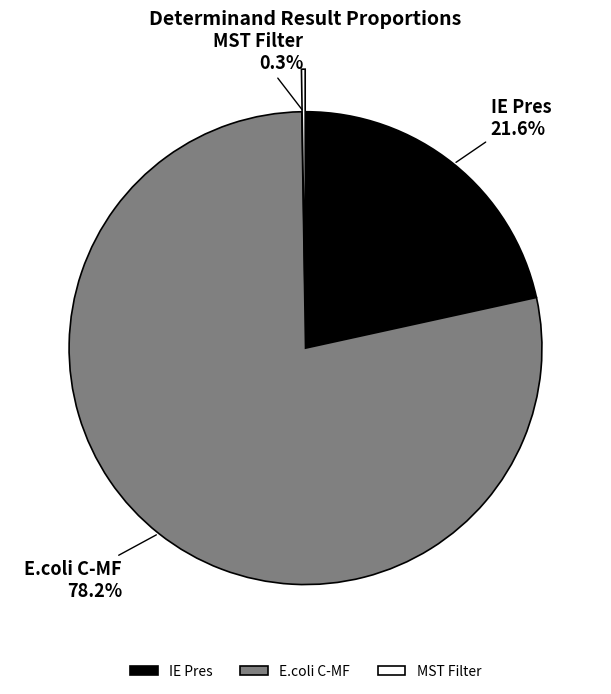

Which slice is the largest?

E.coli C-MF